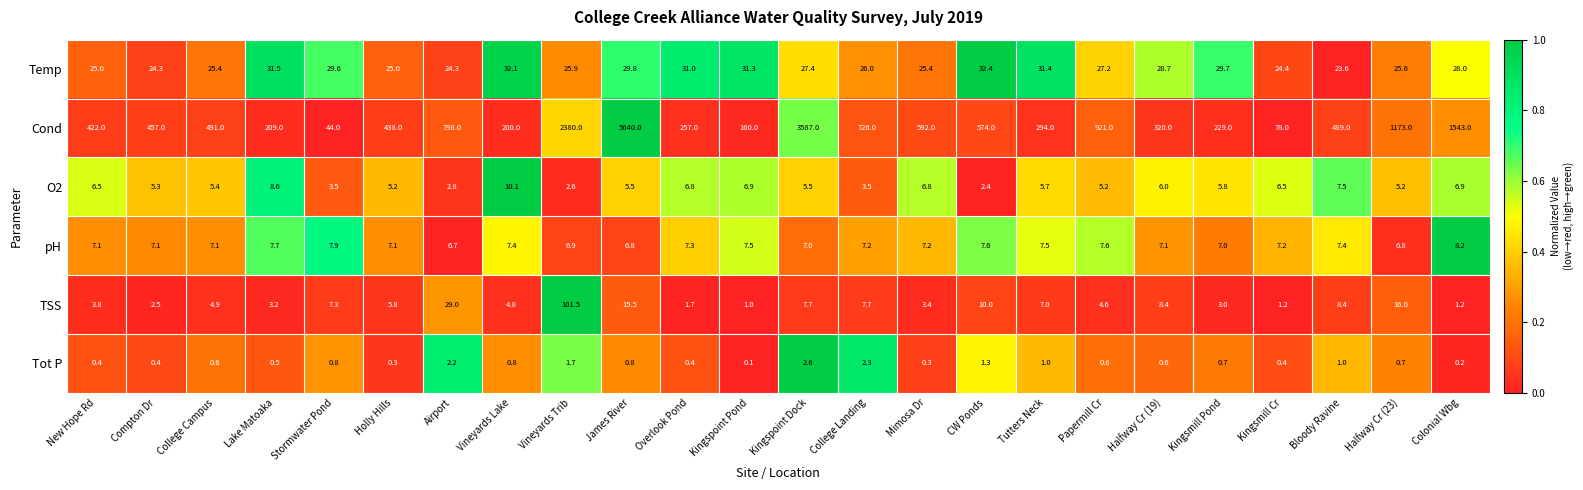

True or false: O2 has a value of 3.1 at James River.

False